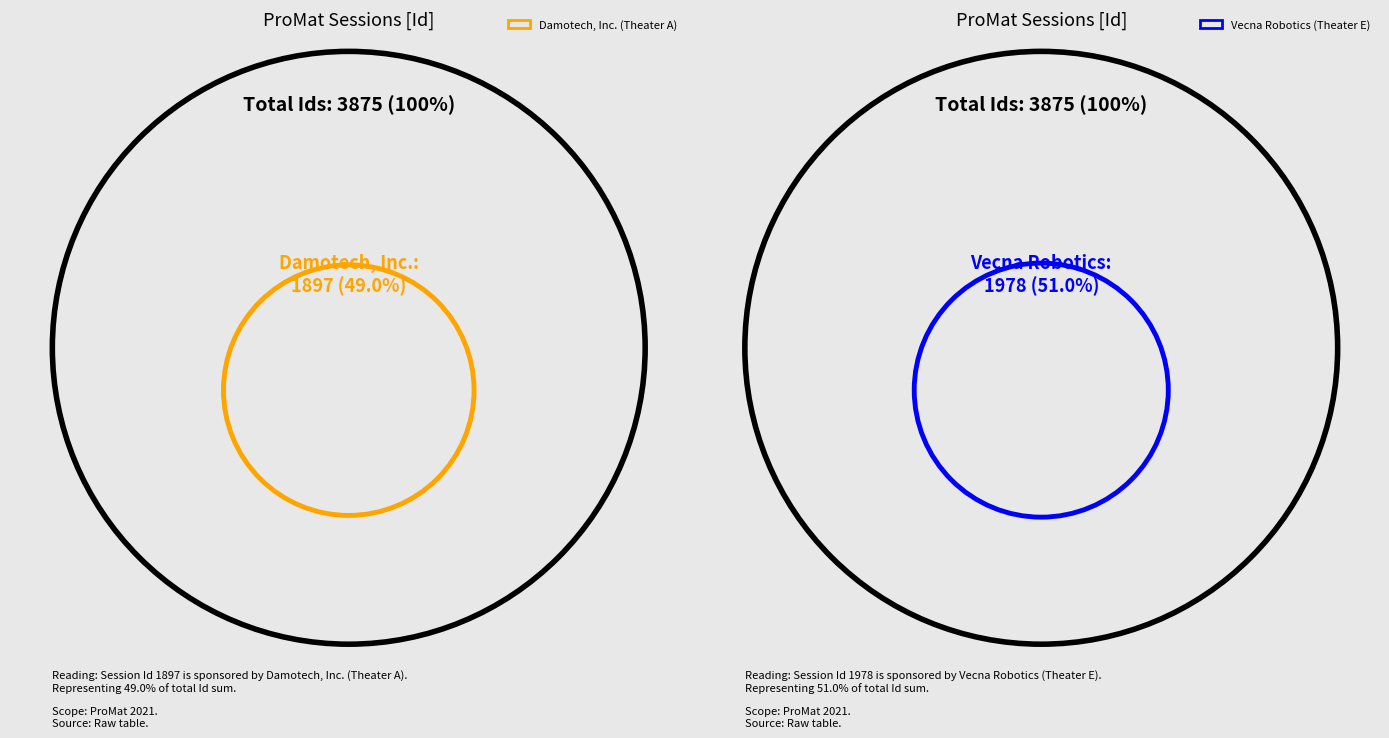

Is there any slice that represents more than half of the pie?

Yes